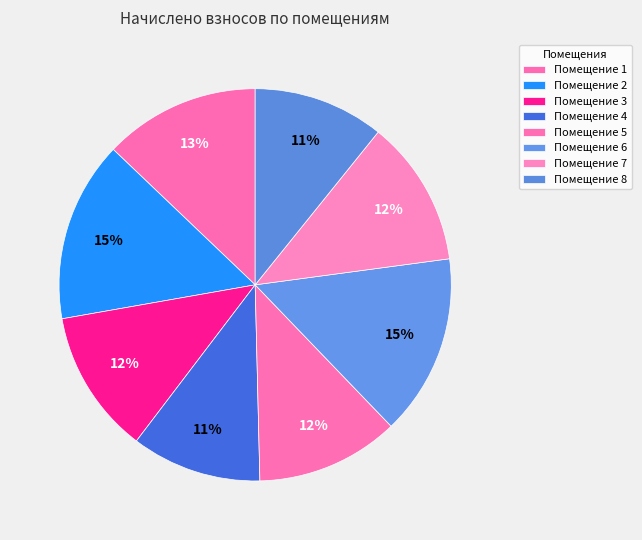

How many segments does this pie chart have?

8